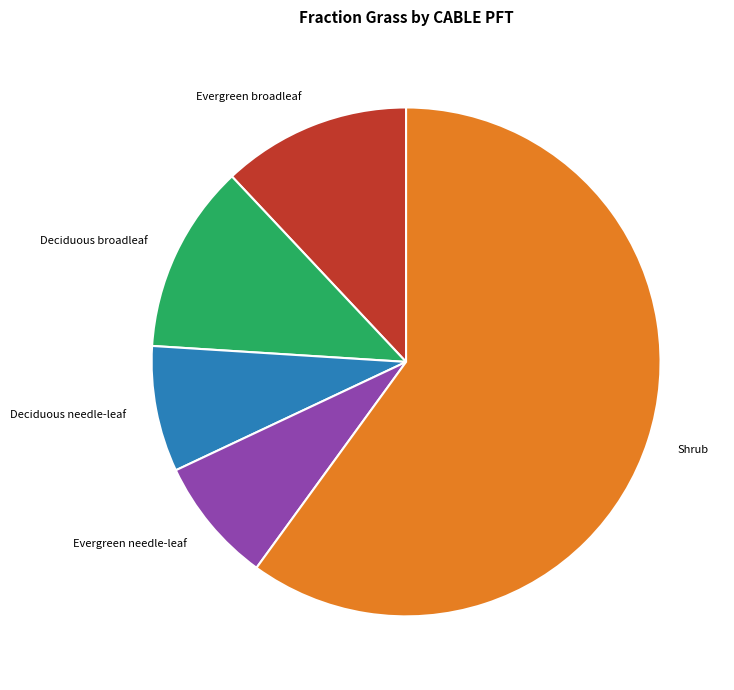

Is there any slice that represents more than half of the pie?

Yes